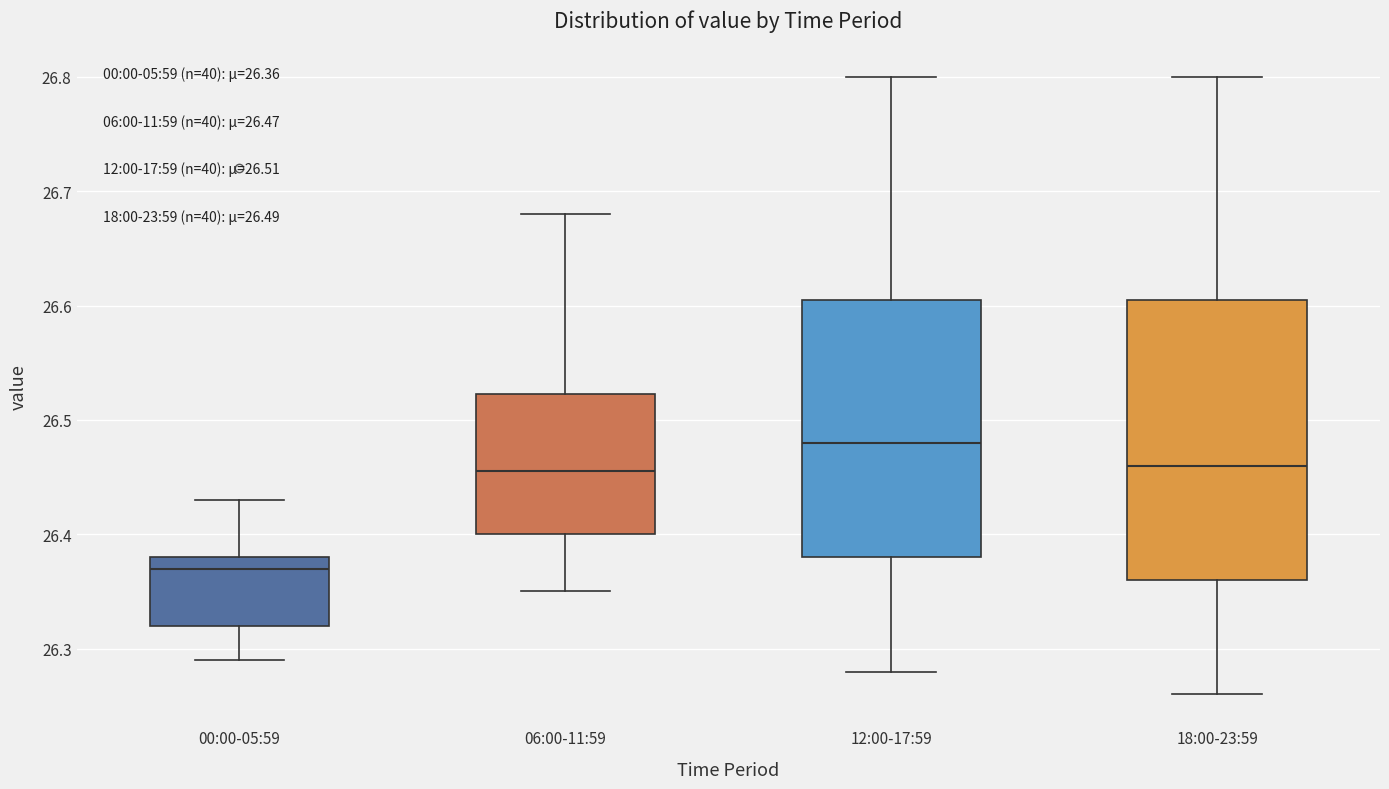

Which box is the tallest, from its lower edge to its upper edge?

18:00-23:59